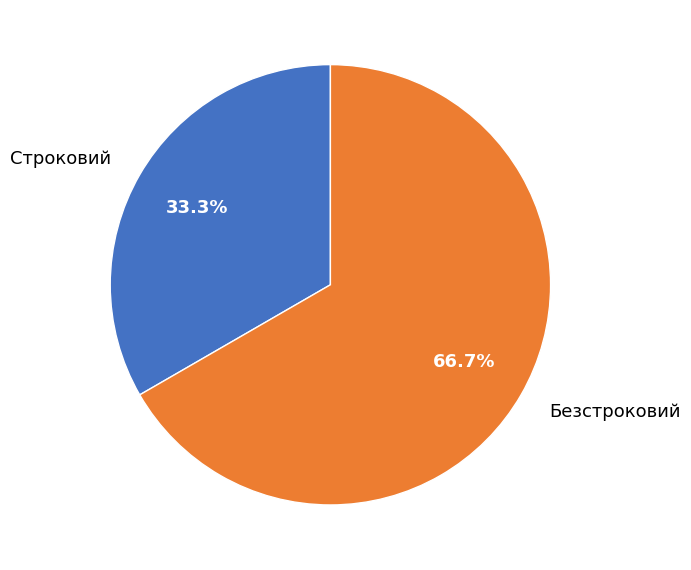

Rank the categories by value from lowest to highest.

Строковий, Безстроковий